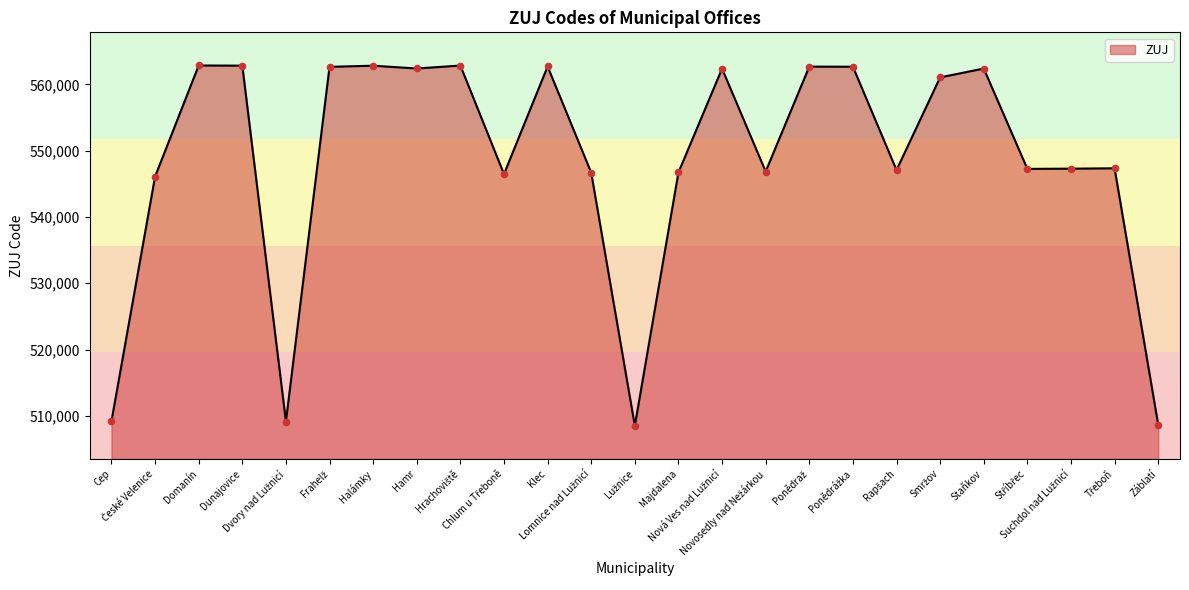

What is the smallest value displayed?

508501